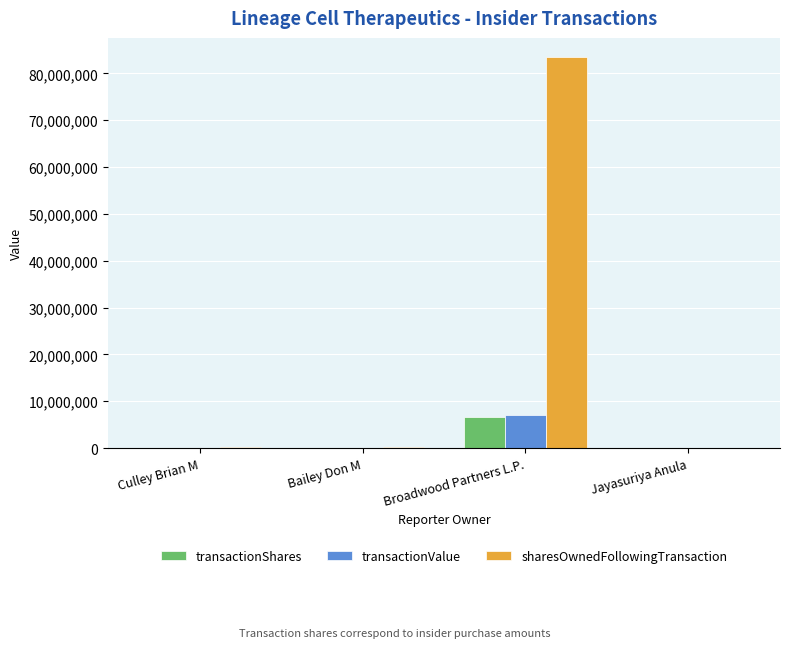

Which category has the highest value in the transactionShares series?

Broadwood Partners L.P.